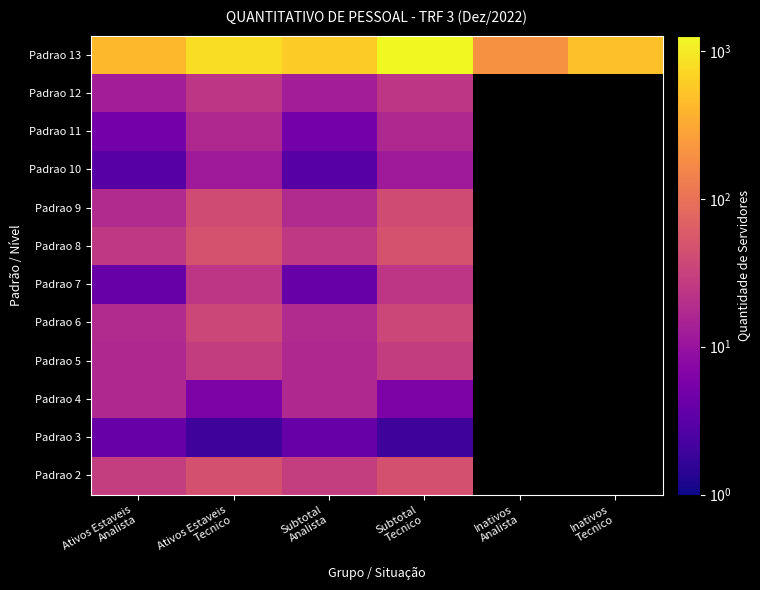

Which series has the largest range (max minus min)?

Padrao 13